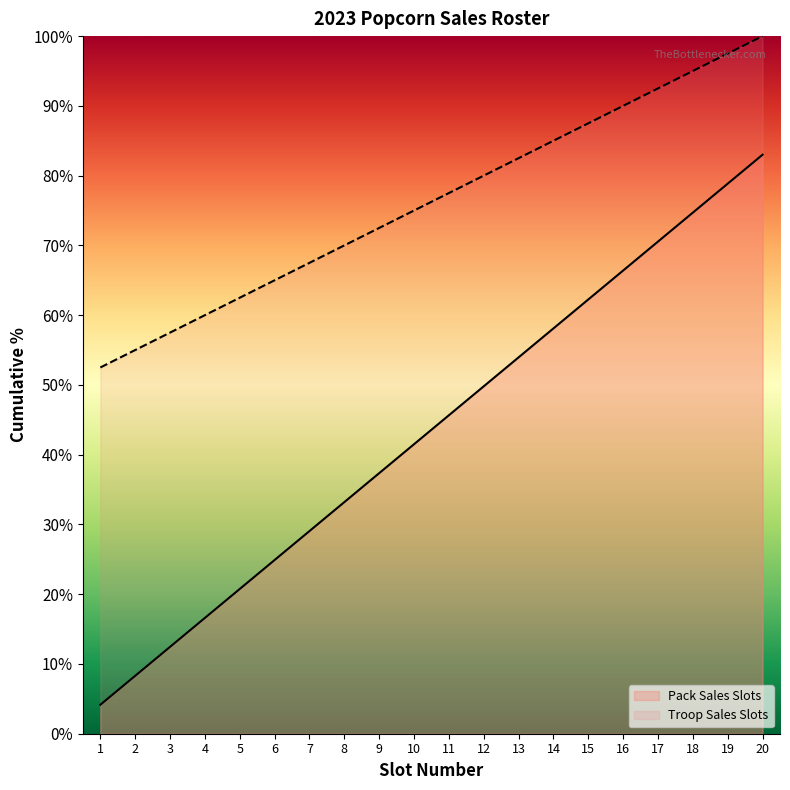

Reading left to right, what are all the values shown in this chart?

Pack Sales Slots: 1=4.2	2=8.3	3=12.4	4=16.6	5=20.8	6=24.9	7=29.0	8=33.2	9=37.4	10=41.5	11=45.7	12=49.8	13=54.0	14=58.1	15=62.2	16=66.4	17=70.5	18=74.7	19=78.8	20=83.0
Troop Sales Slots: 1=52.5	2=55.0	3=57.5	4=60.0	5=62.5	6=65.0	7=67.5	8=70.0	9=72.5	10=75.0	11=77.5	12=80.0	13=82.5	14=85.0	15=87.5	16=90.0	17=92.5	18=95.0	19=97.5	20=100.0